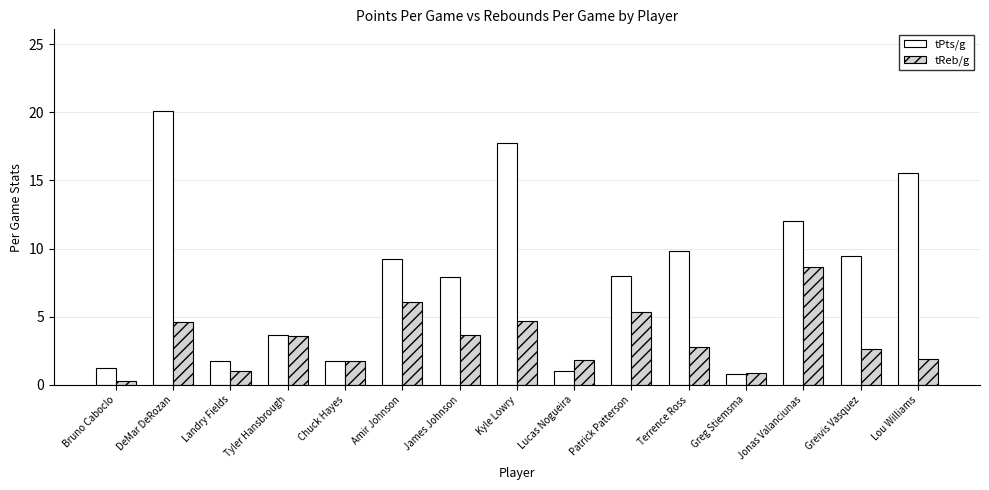

How many bars are there in total?

30